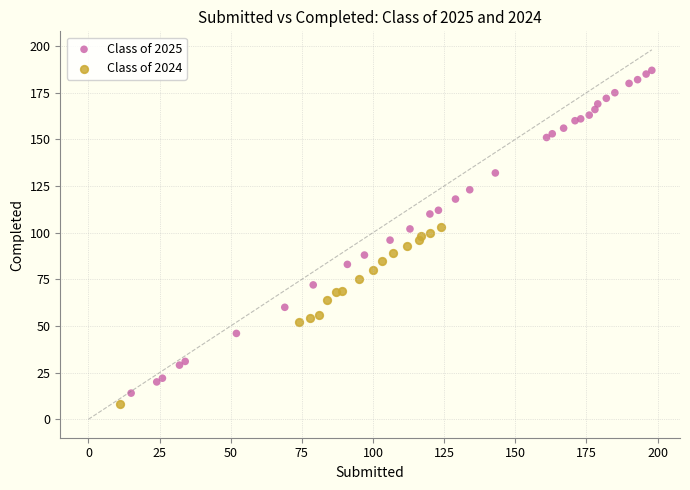

Which series reaches the maximum Y coordinate?

Class of 2025